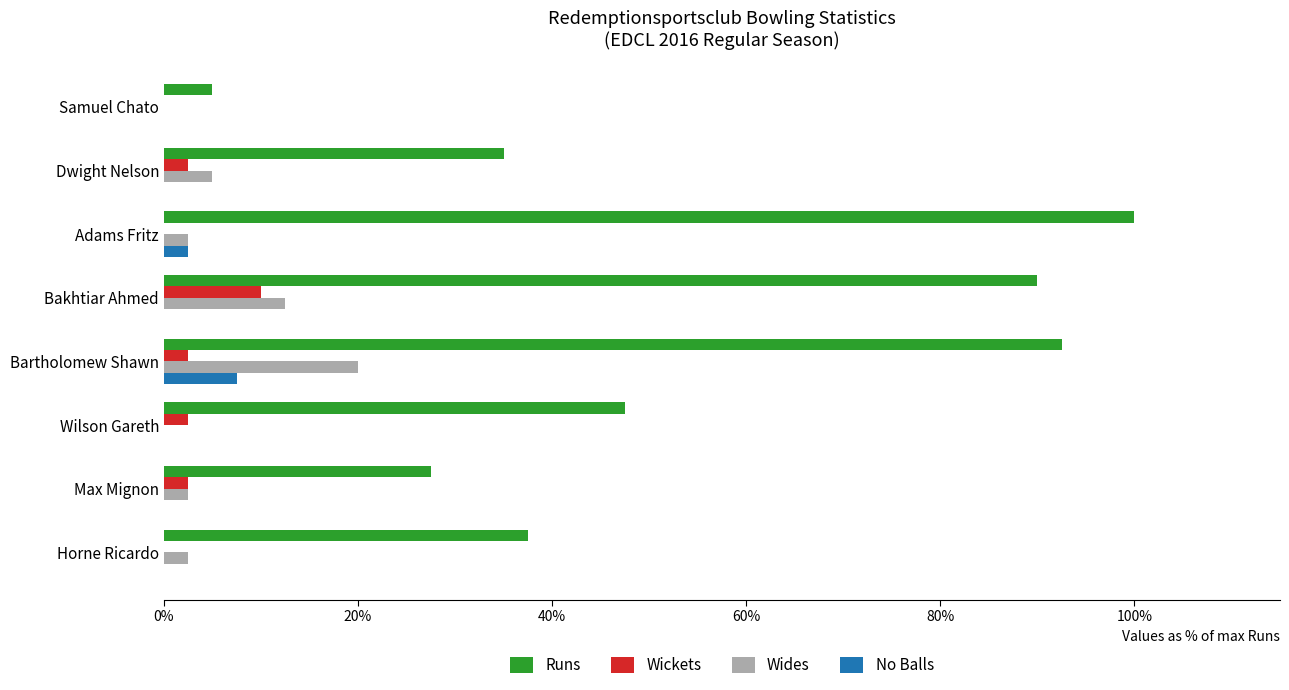

What is the highest value of the No Balls series?

0.1